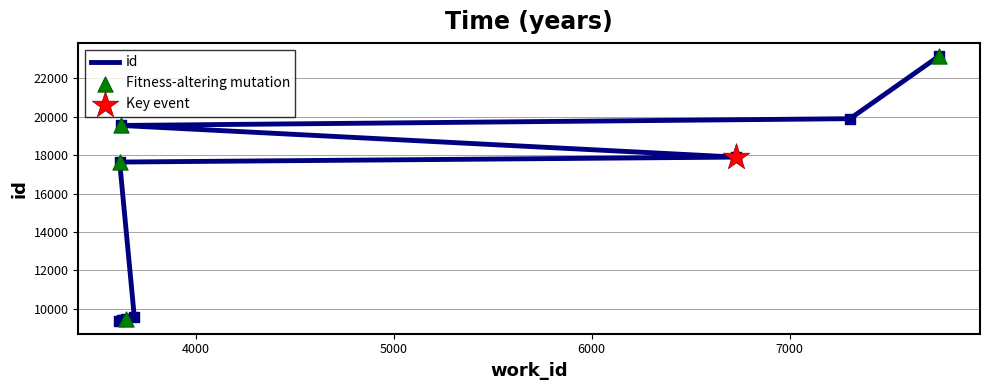

Approximately how many times larger is the value at 7304 compared to 3631?

2.1